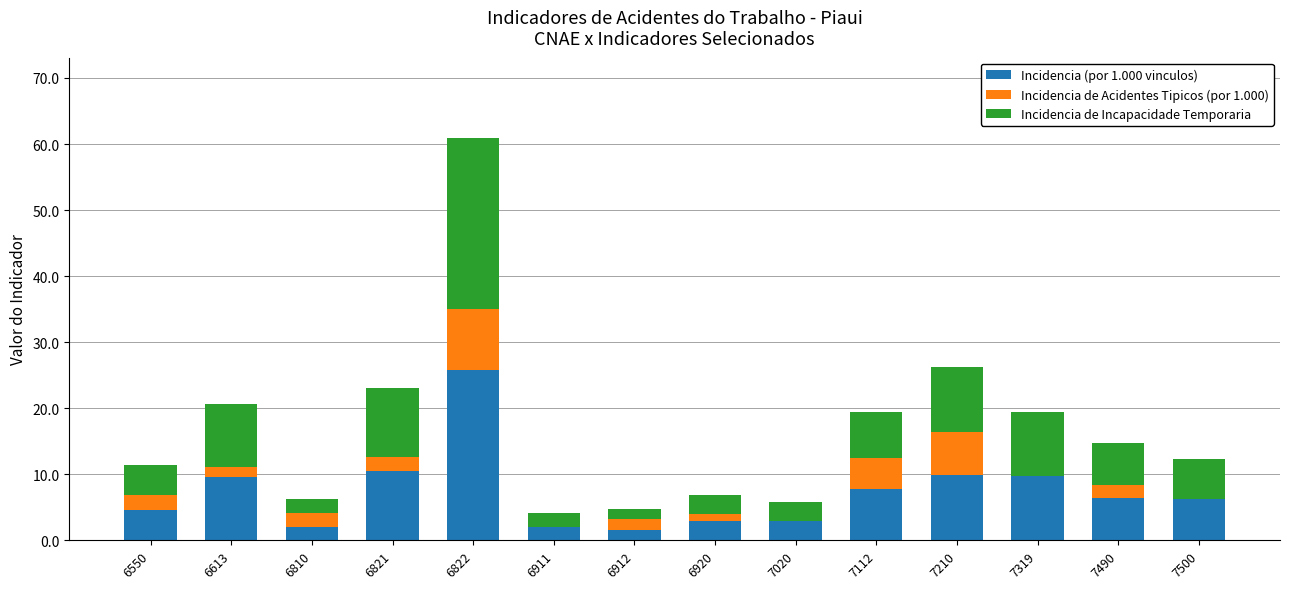

The value of Incidencia (por 1.000 vinculos) at 7490 is 9.3. True or false?

False